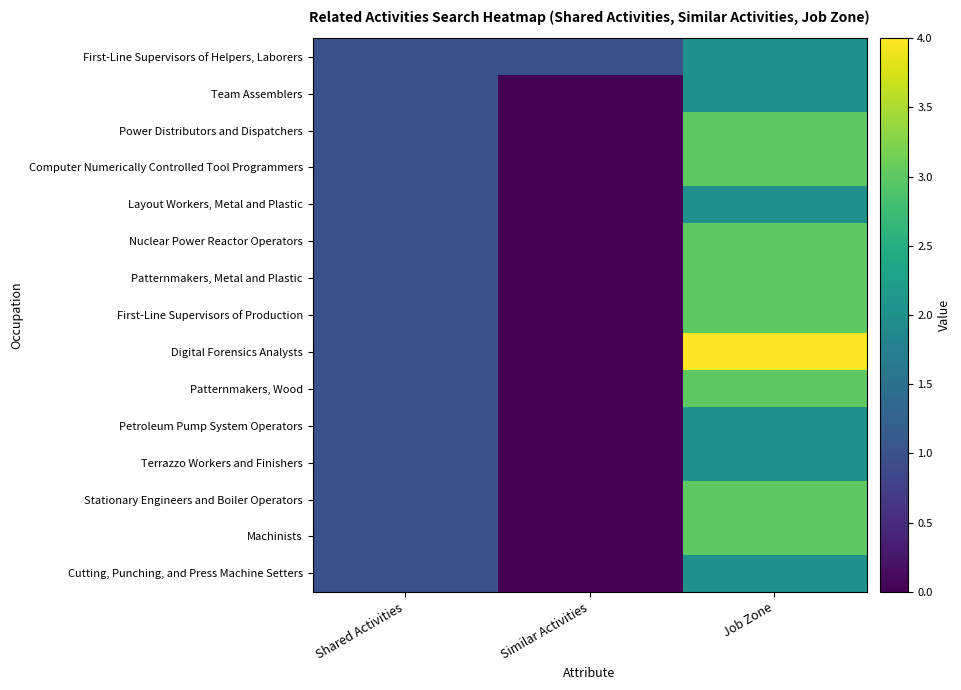

Reading left to right, list all the values displayed in this chart.

First-Line Supervisors of Helpers, Laborers: Shared Activities=1	Similar Activities=1	Job Zone=2
Team Assemblers: Shared Activities=1	Similar Activities=0	Job Zone=2
Power Distributors and Dispatchers: Shared Activities=1	Similar Activities=0	Job Zone=3
Computer Numerically Controlled Tool Programmers: Shared Activities=1	Similar Activities=0	Job Zone=3
Layout Workers, Metal and Plastic: Shared Activities=1	Similar Activities=0	Job Zone=2
Nuclear Power Reactor Operators: Shared Activities=1	Similar Activities=0	Job Zone=3
Patternmakers, Metal and Plastic: Shared Activities=1	Similar Activities=0	Job Zone=3
First-Line Supervisors of Production: Shared Activities=1	Similar Activities=0	Job Zone=3
Digital Forensics Analysts: Shared Activities=1	Similar Activities=0	Job Zone=4
Patternmakers, Wood: Shared Activities=1	Similar Activities=0	Job Zone=3
Petroleum Pump System Operators: Shared Activities=1	Similar Activities=0	Job Zone=2
Terrazzo Workers and Finishers: Shared Activities=1	Similar Activities=0	Job Zone=2
Stationary Engineers and Boiler Operators: Shared Activities=1	Similar Activities=0	Job Zone=3
Machinists: Shared Activities=1	Similar Activities=0	Job Zone=3
Cutting, Punching, and Press Machine Setters: Shared Activities=1	Similar Activities=0	Job Zone=2